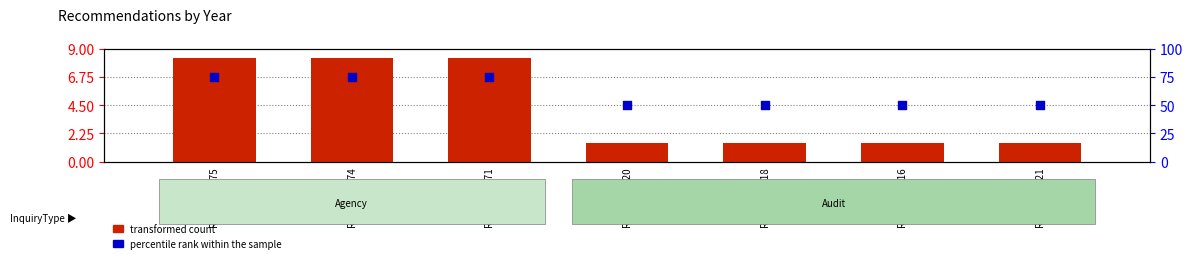

Which series reaches the maximum Y coordinate?

percentile rank within the sample